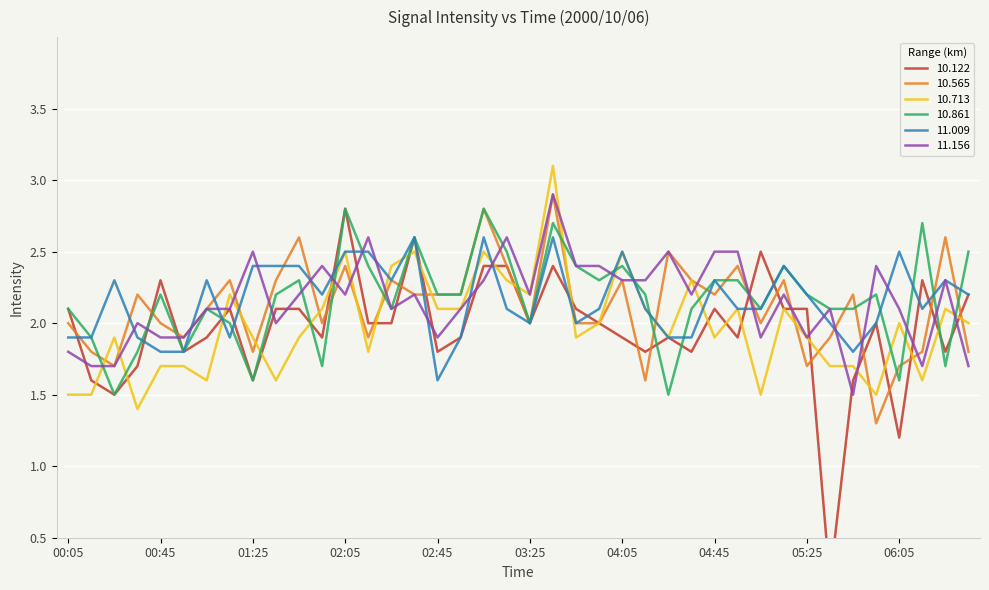

Between 05:55 and 00:35, which is larger?

05:55